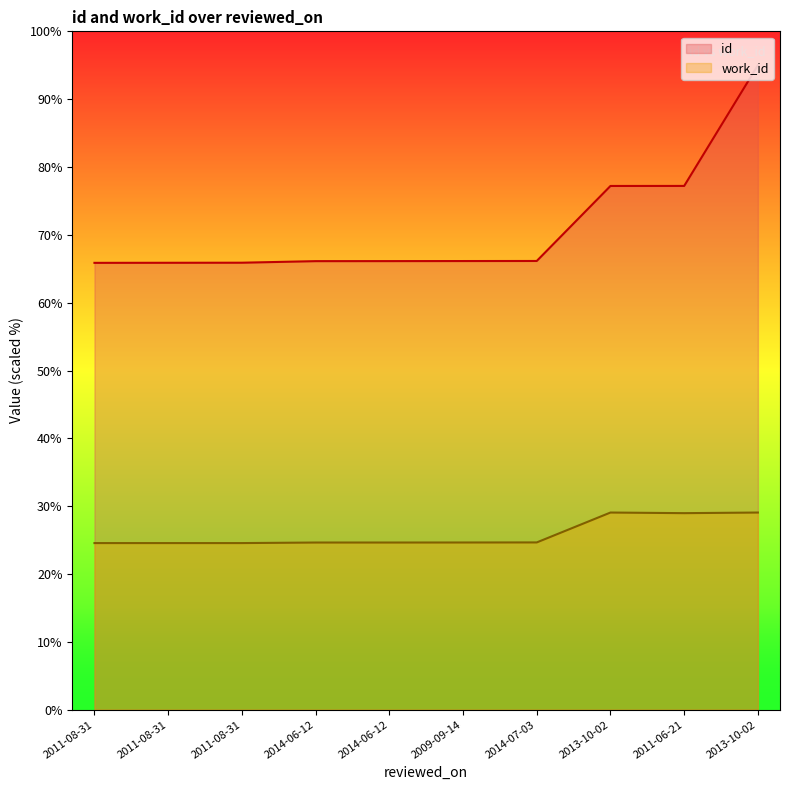

What is the spread (max minus min) of values at 2011-08-31?

41.3